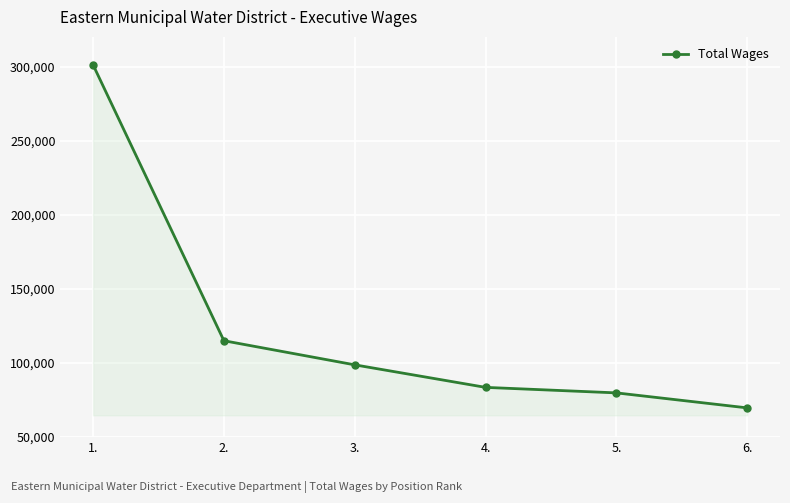

What position from the left is 6.?

6